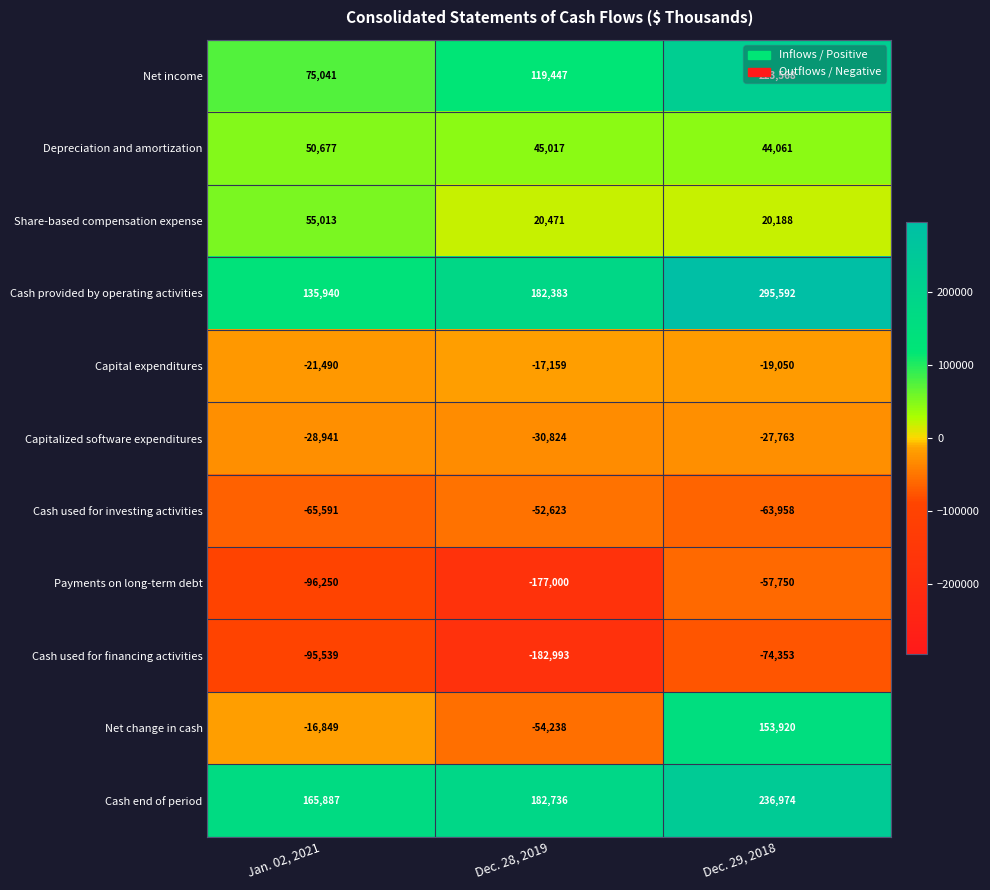

Which series has the largest range (max minus min)?

Net change in cash